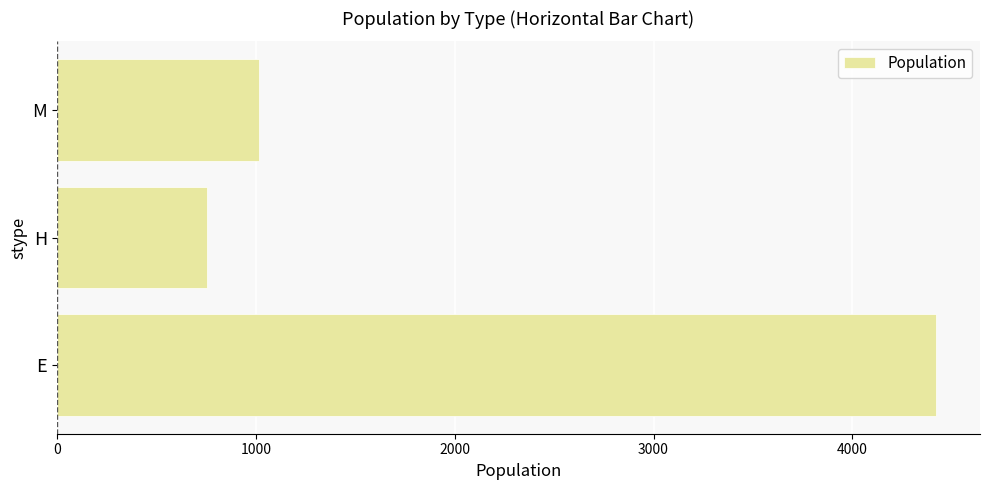

Reading bottom to top, extract all data points from this chart.

4421	755	1018